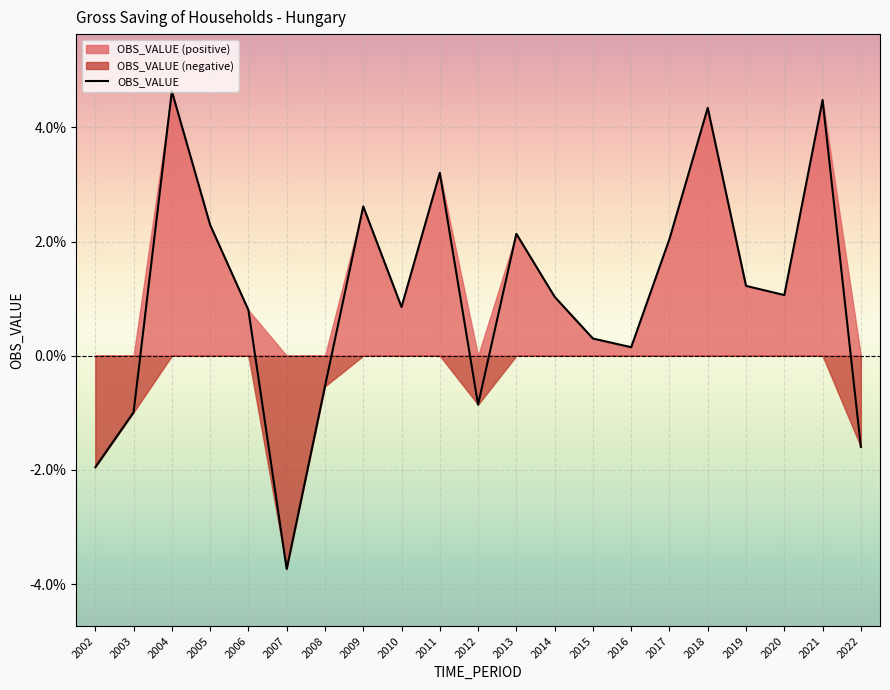

At which category does the data reach its first local valley?

2007